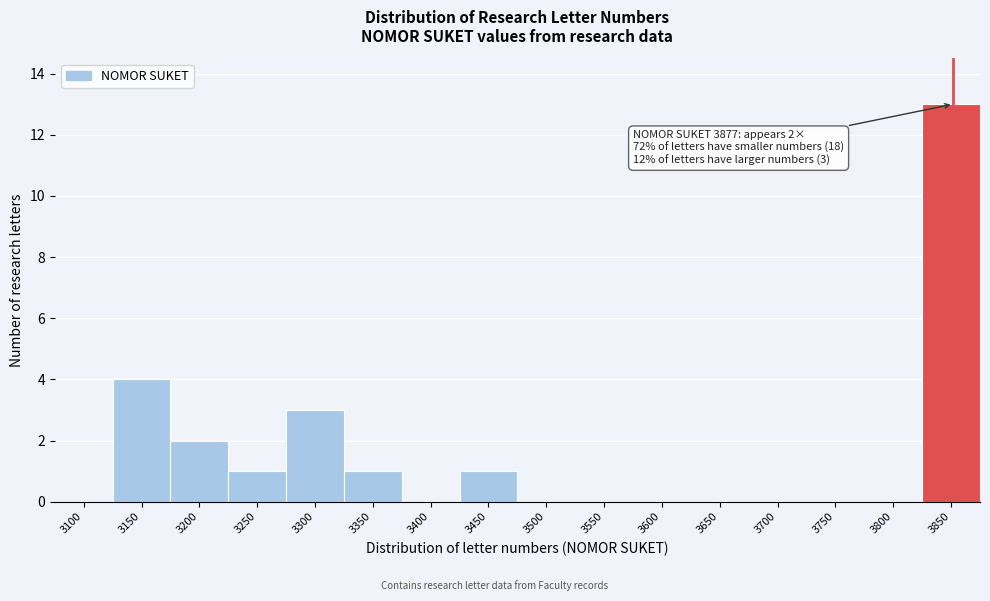

Reading left to right, extract all data points from this chart.

3100=0	3150=4	3200=2	3250=1	3300=3	3350=1	3400=0	3450=1	3500=0	3550=0	3600=0	3650=0	3700=0	3750=0	3800=0	3850=13